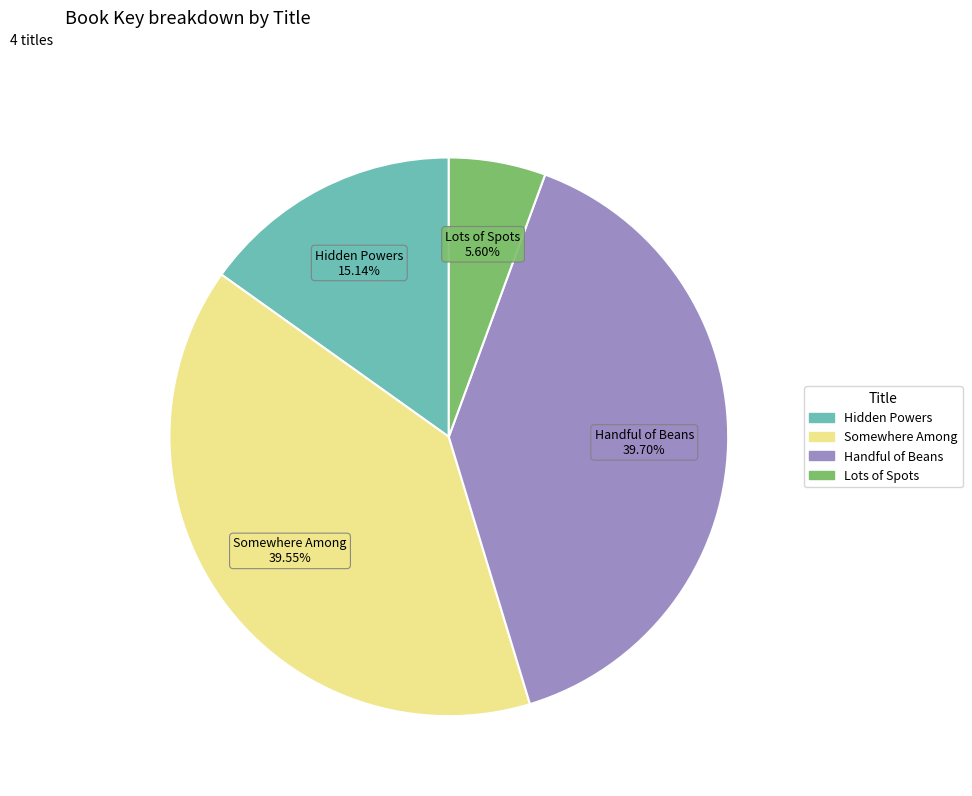

Does Somewhere Among account for over 50% of the chart?

No